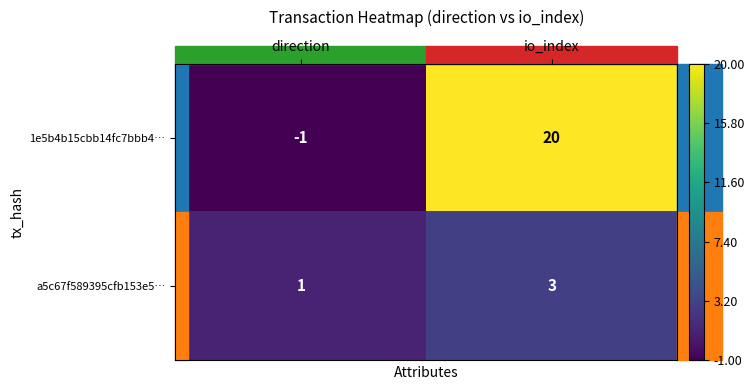

Rank the series by their maximum value, from highest to lowest.

1e5b4b15cbb14fc7bbb4…, a5c67f589395cfb153e5…